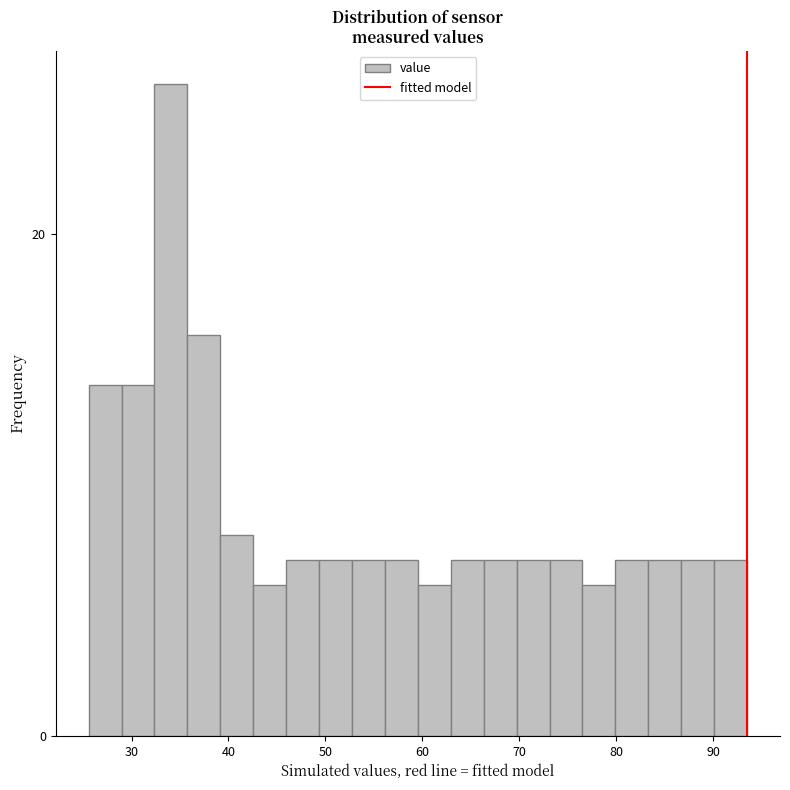

Around what value on the x-axis is the tallest bar? Give the approximate position of its centre, as read against the axis.

34